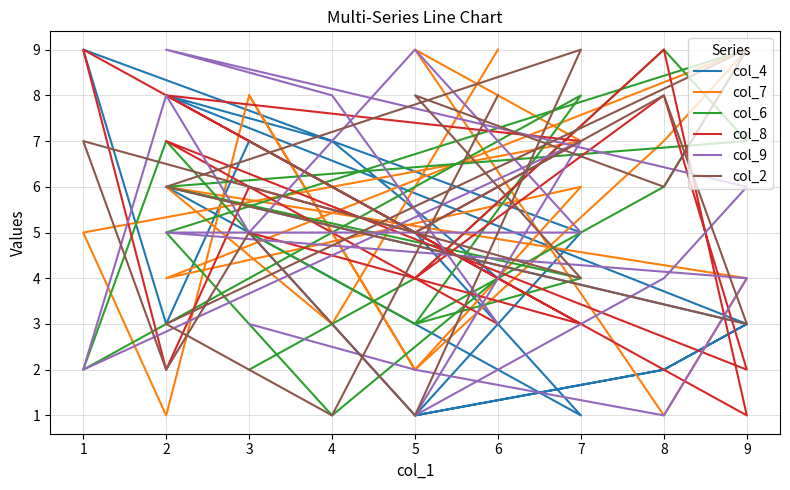

After their last crossing, which series has the higher values: col_7 or col_4?

col_7